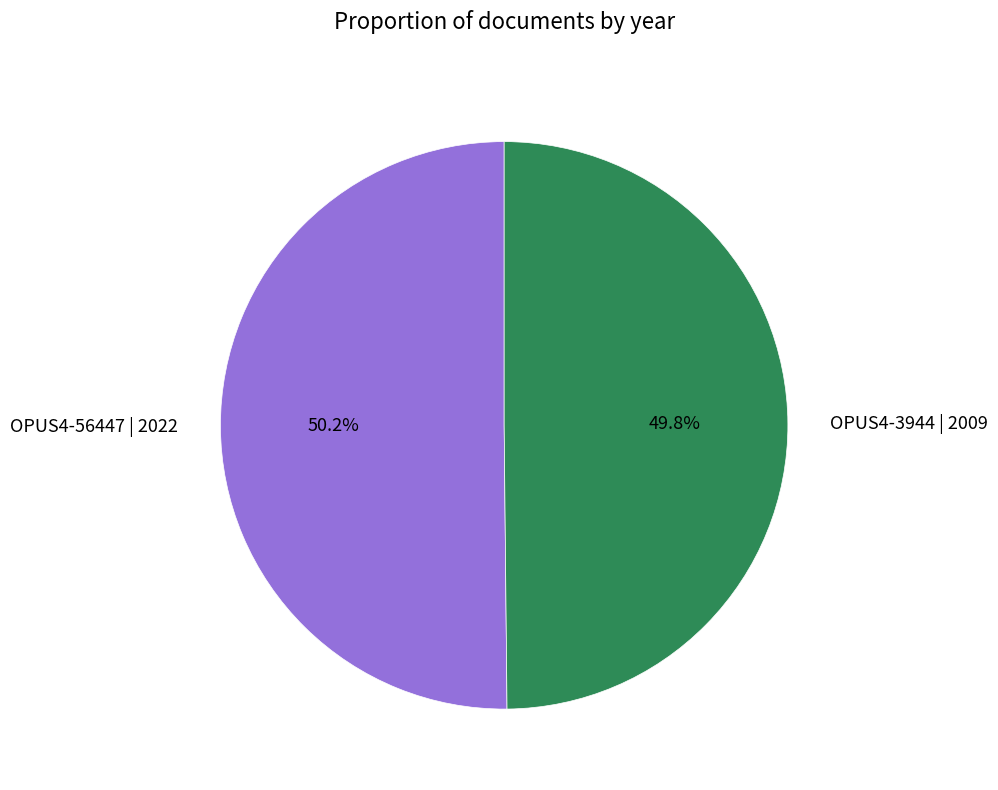

To the nearest percent, what portion does OPUS4-3944 | 2009 represent?

50%